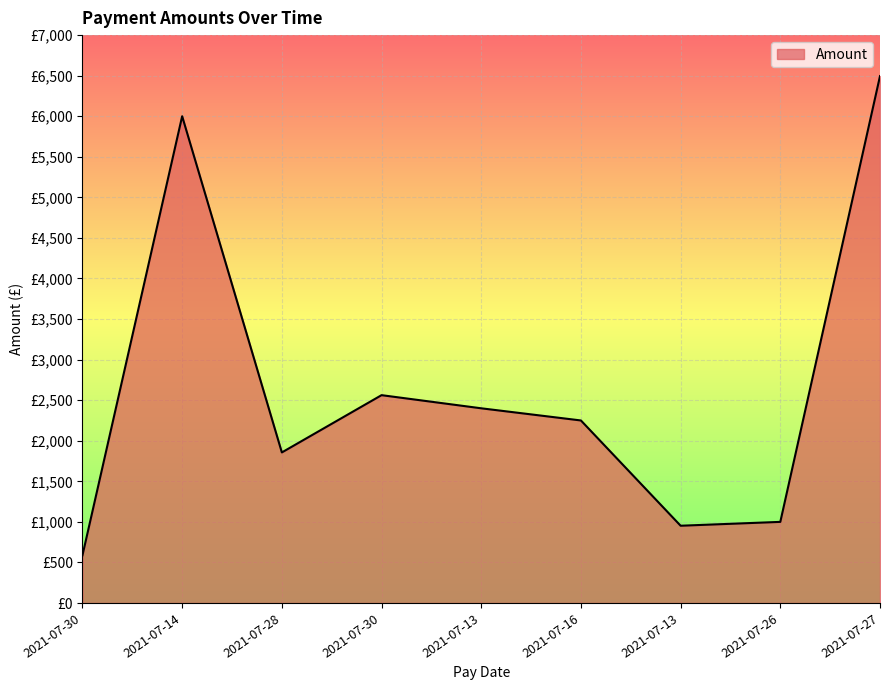

What is the difference between the maximum and minimum values?

5907.0